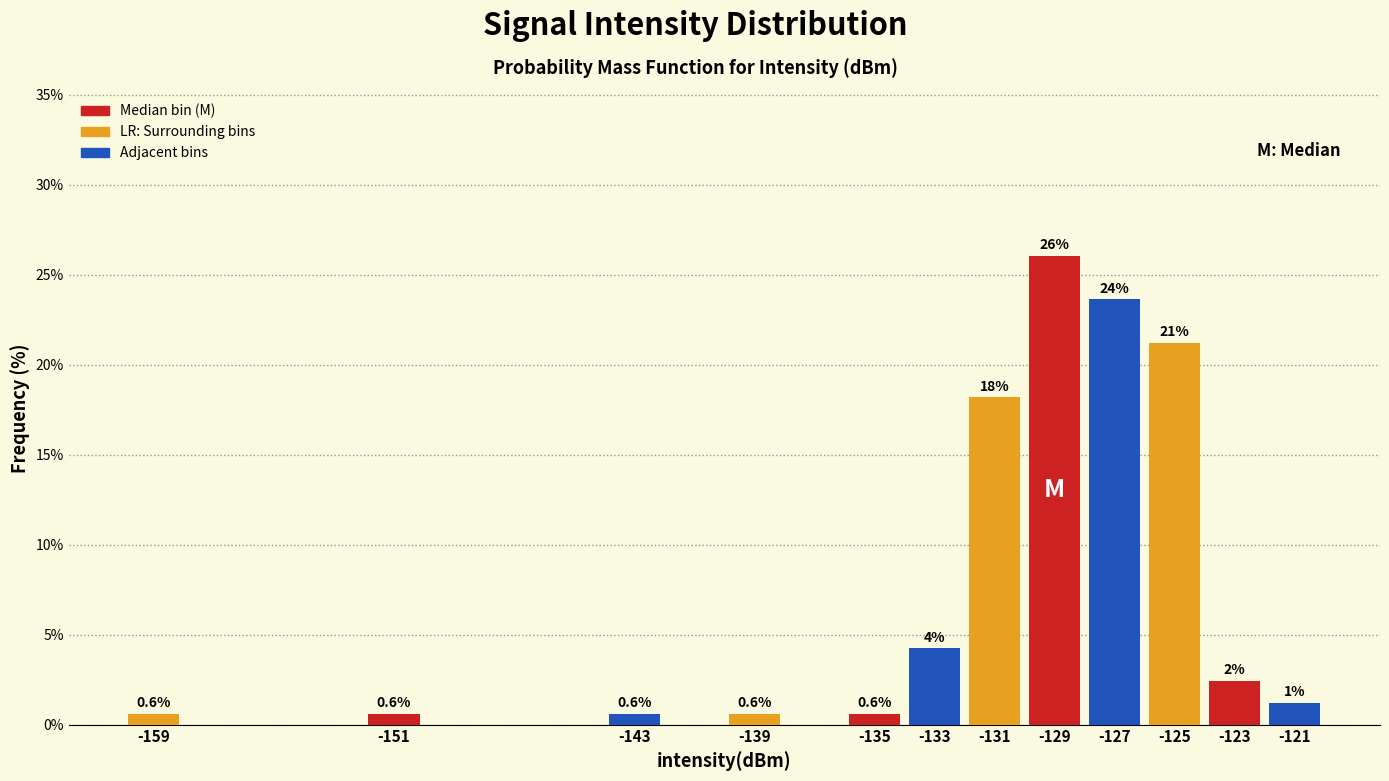

True or false: the data shows 21.2 at -125.

True